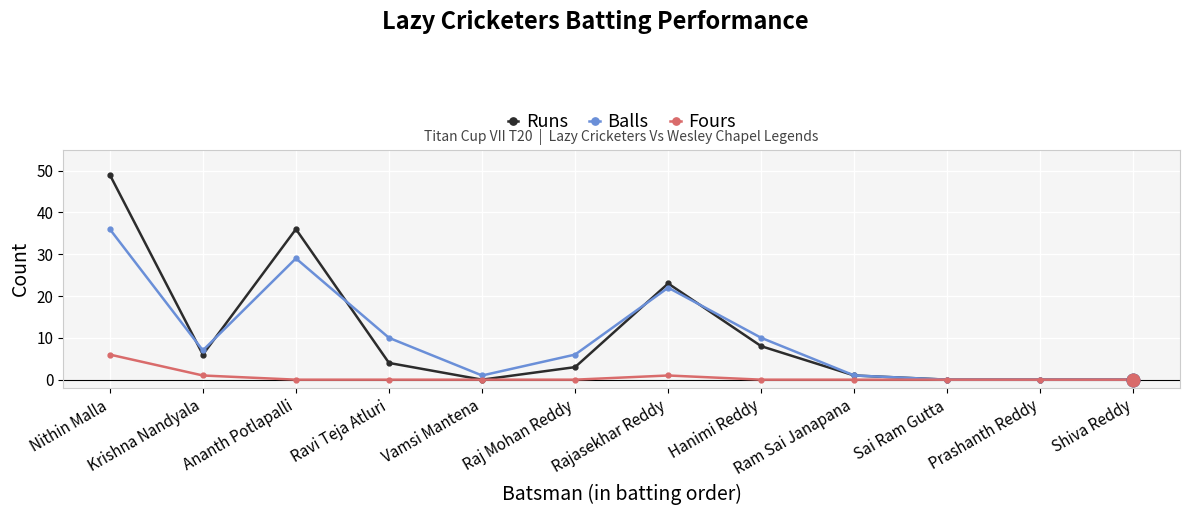

Where do Balls and Runs first cross each other?

Nithin Malla and Krishna Nandyala